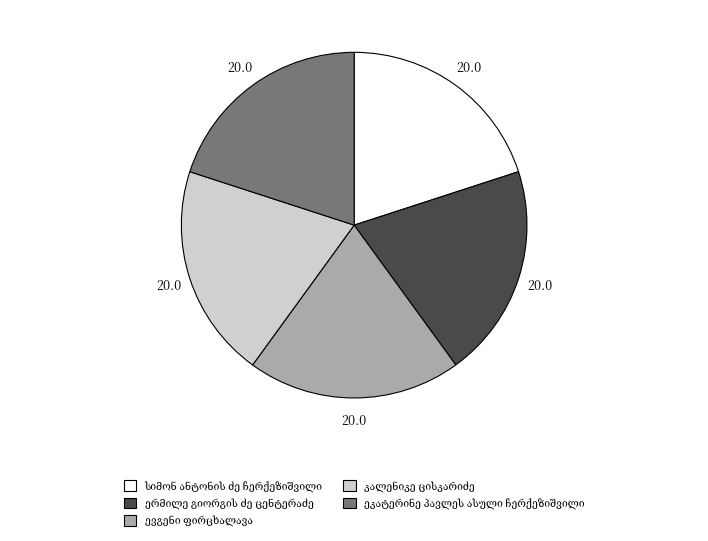

Is there any slice that represents more than half of the pie?

No